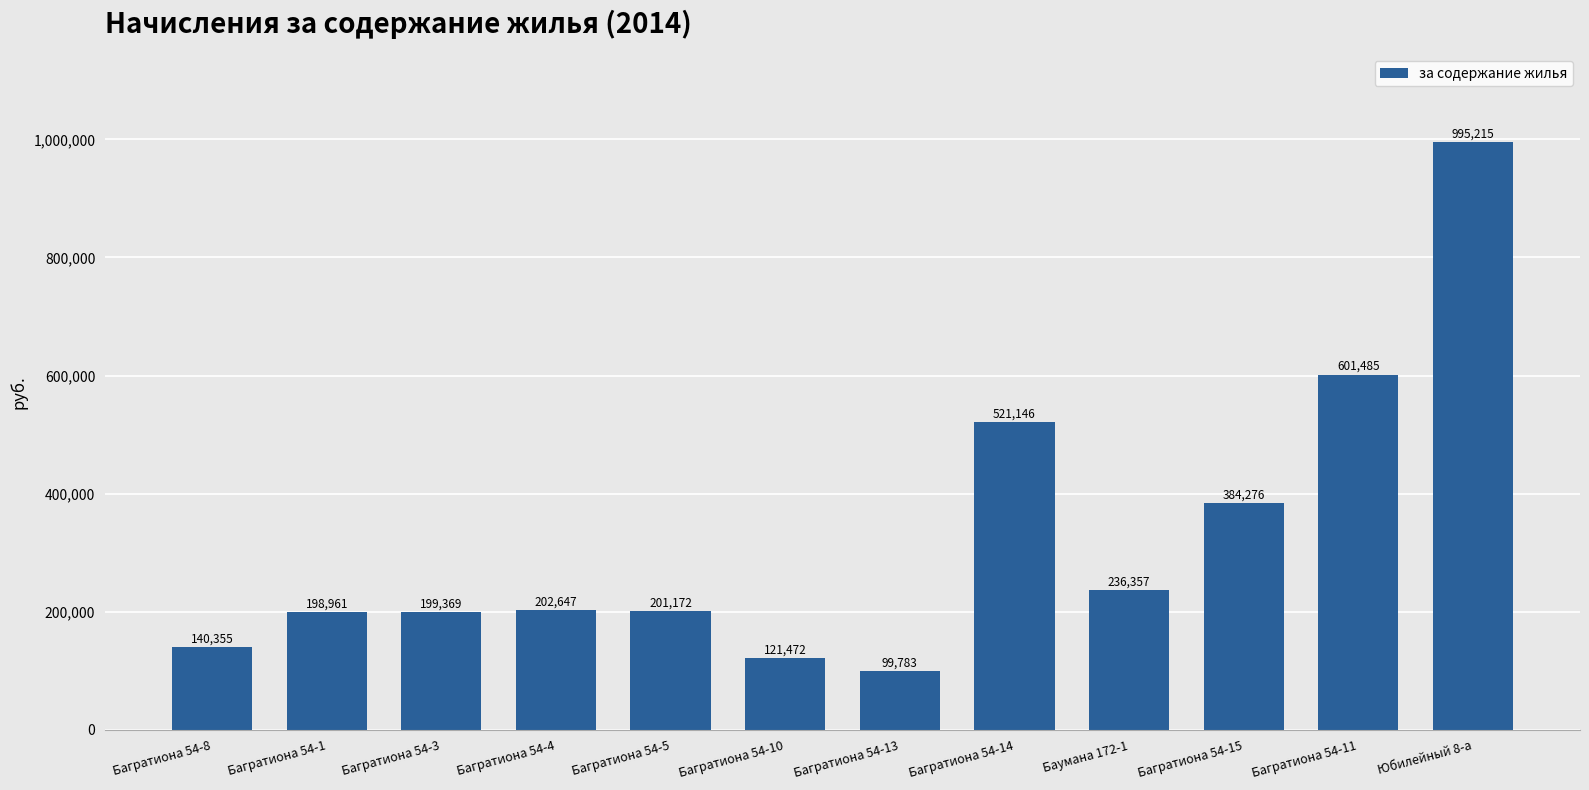

Rank the categories by value from highest to lowest.

Юбилейный 8-а, Багратиона 54-11, Багратиона 54-14, Багратиона 54-15, Баумана 172-1, Багратиона 54-4, Багратиона 54-5, Багратиона 54-3, Багратиона 54-1, Багратиона 54-8, Багратиона 54-10, Багратиона 54-13